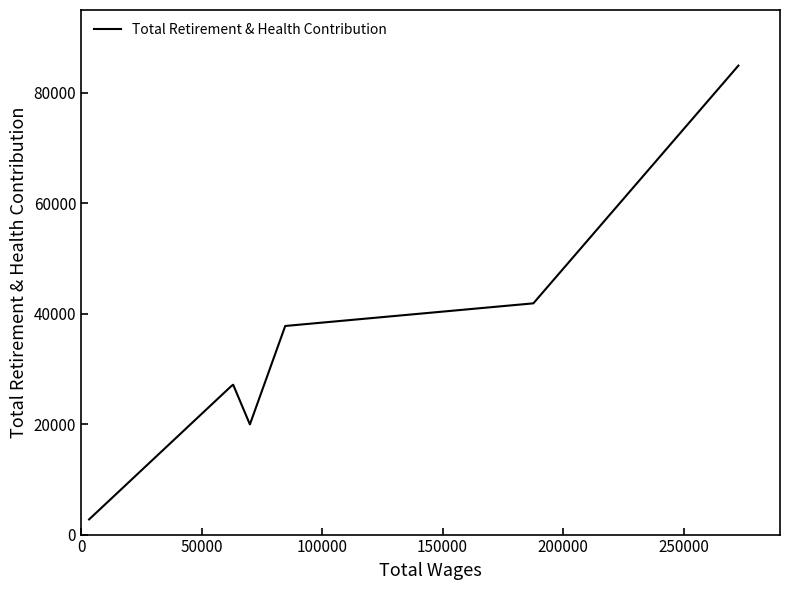

What is the greatest value displayed?

84930